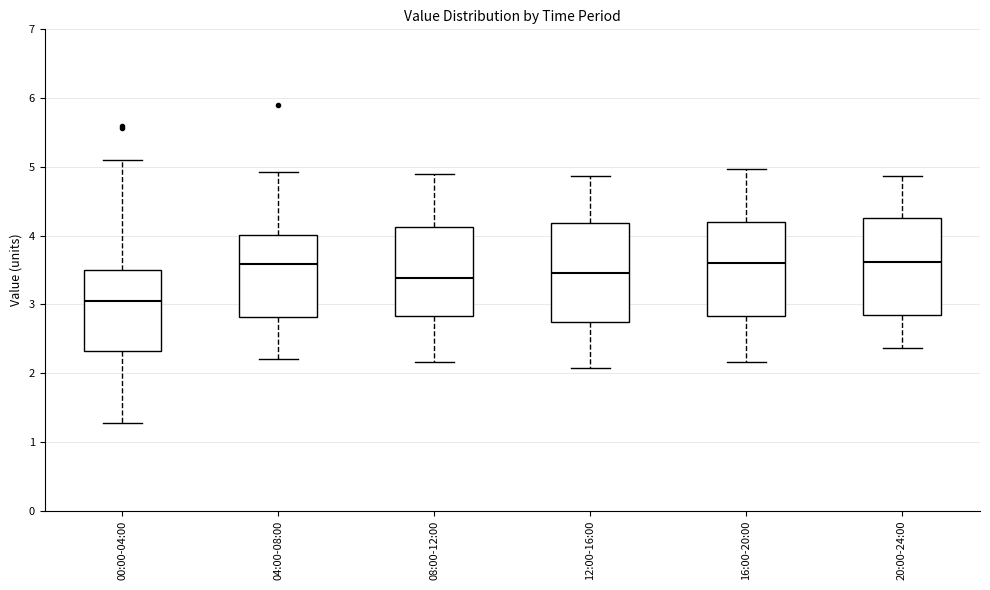

Reading left to right, transcribe this box plot: for each box, give where its median line is, the range the box spans, and where its two whiskers end, as read against the y-axis. The values are not printed on the chart, so give them approximately, as read against the axis.

00:00-04:00: median 3.1, box 2.3 to 3.5, whiskers 1.3 to 5.1
04:00-08:00: median 3.6, box 2.8 to 4.0, whiskers 2.2 to 4.9
08:00-12:00: median 3.4, box 2.8 to 4.1, whiskers 2.2 to 4.9
12:00-16:00: median 3.5, box 2.7 to 4.2, whiskers 2.1 to 4.9
16:00-20:00: median 3.6, box 2.8 to 4.2, whiskers 2.2 to 5.0
20:00-24:00: median 3.6, box 2.8 to 4.3, whiskers 2.4 to 4.9